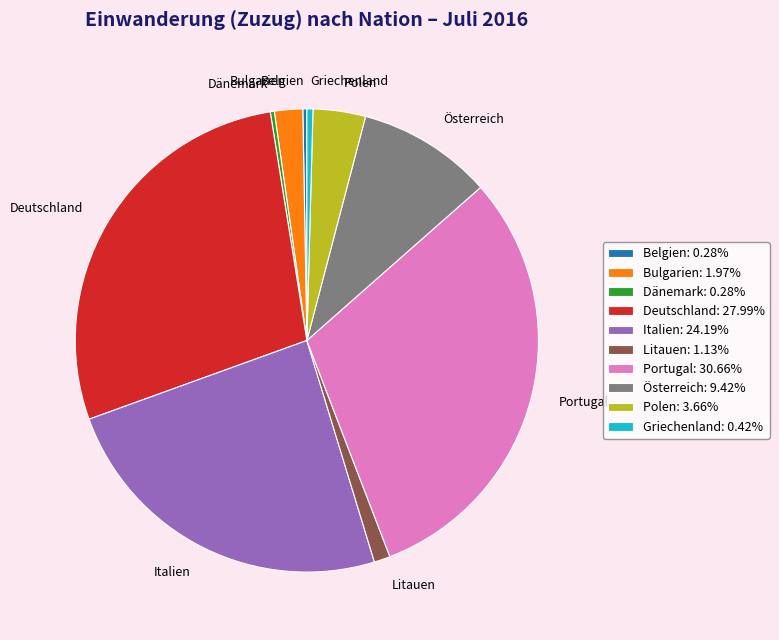

What is the ratio of the value at Dänemark to the value at Griechenland?

0.7